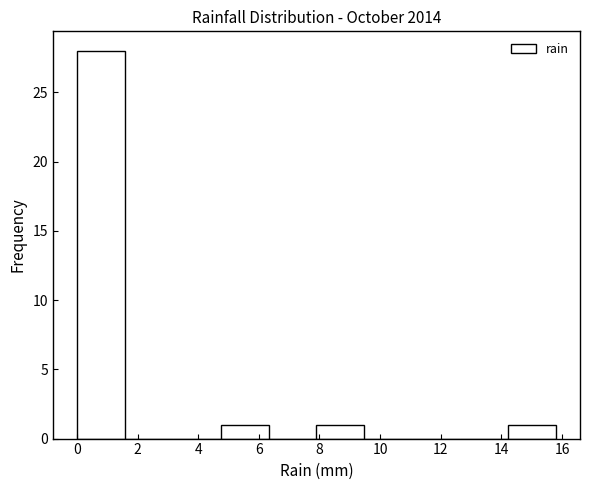

What is the height of the bar covering 0.00 to 1.58 on the x-axis? Neither the bar edges nor the heights are printed on the chart, so give them approximately, as read against the axes.

28